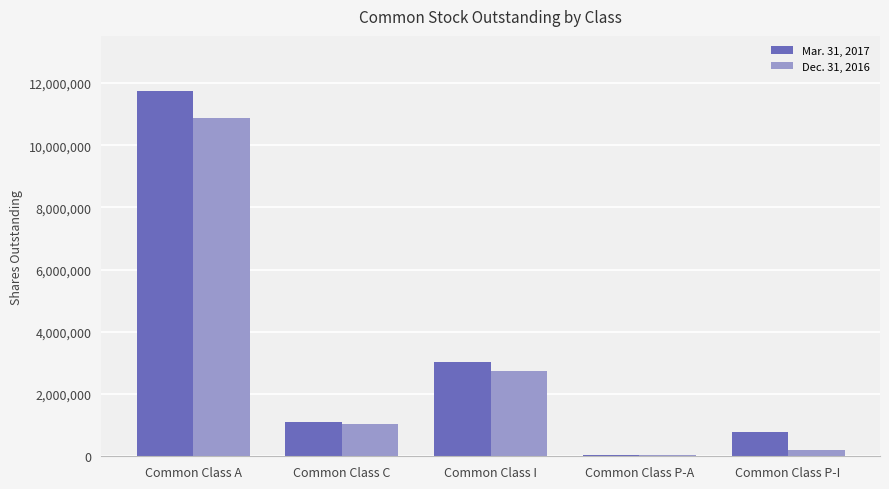

What are all the series names shown in the legend?

Mar. 31, 2017, Dec. 31, 2016